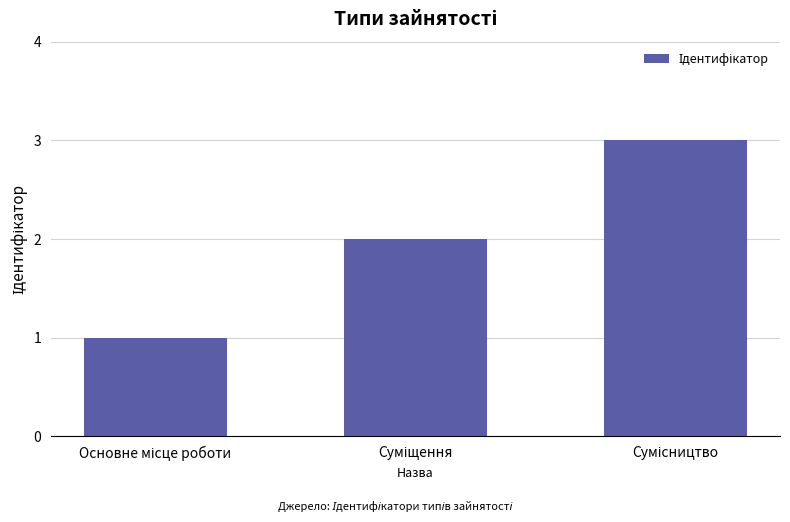

What is the greatest value displayed?

3